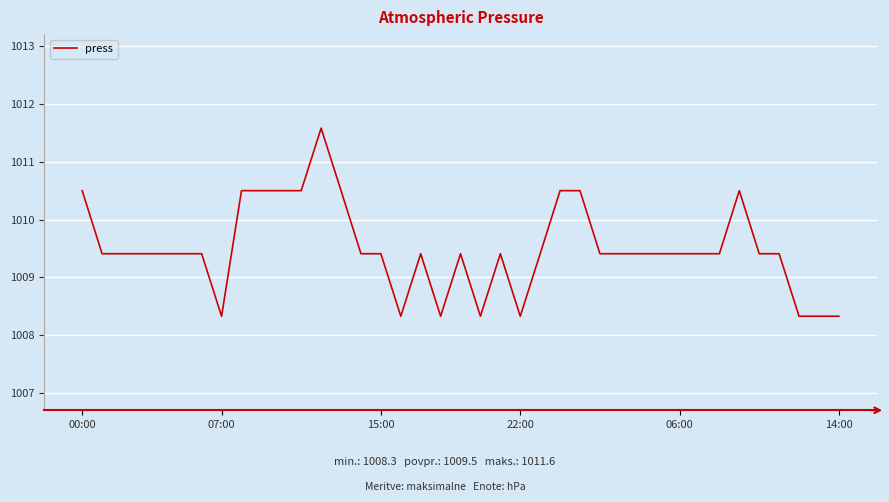

What is the maximum value shown in the chart?

1011.6